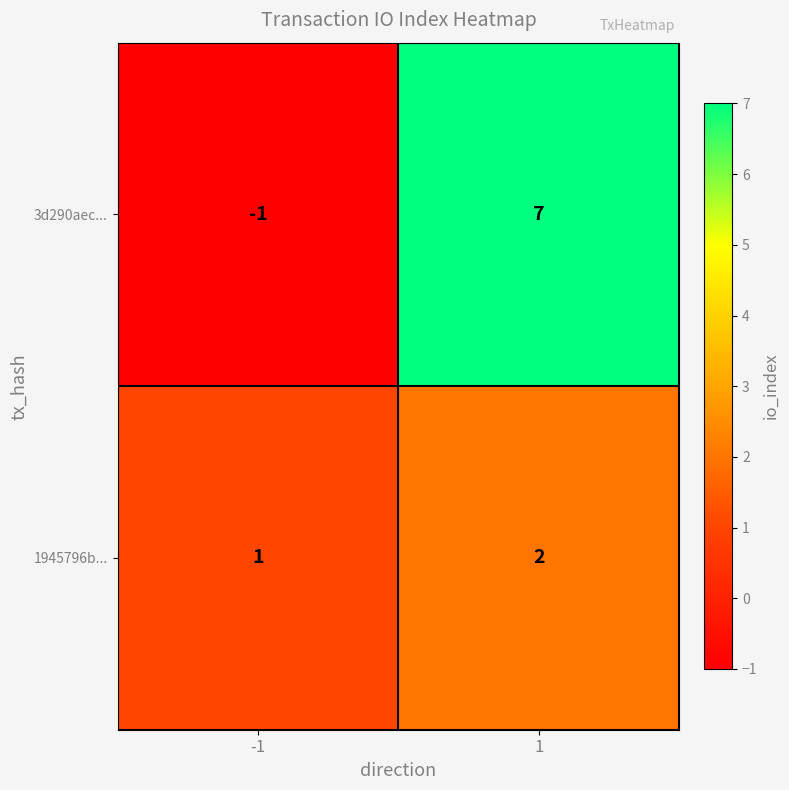

Is the value of 1945796b... at 1 greater than the value of 3d290aec... at 1?

No